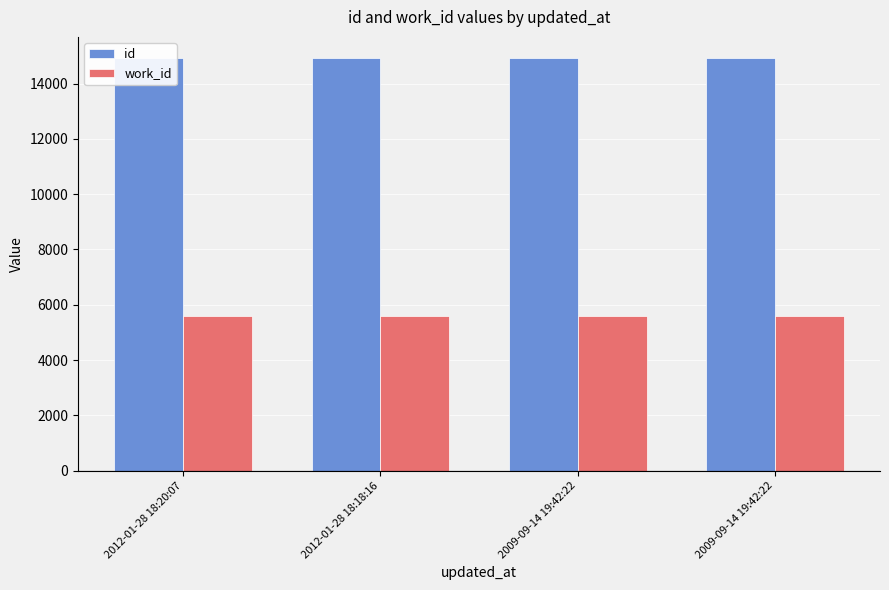

What is the value of the work_id bar at the 1st from the left?

5586